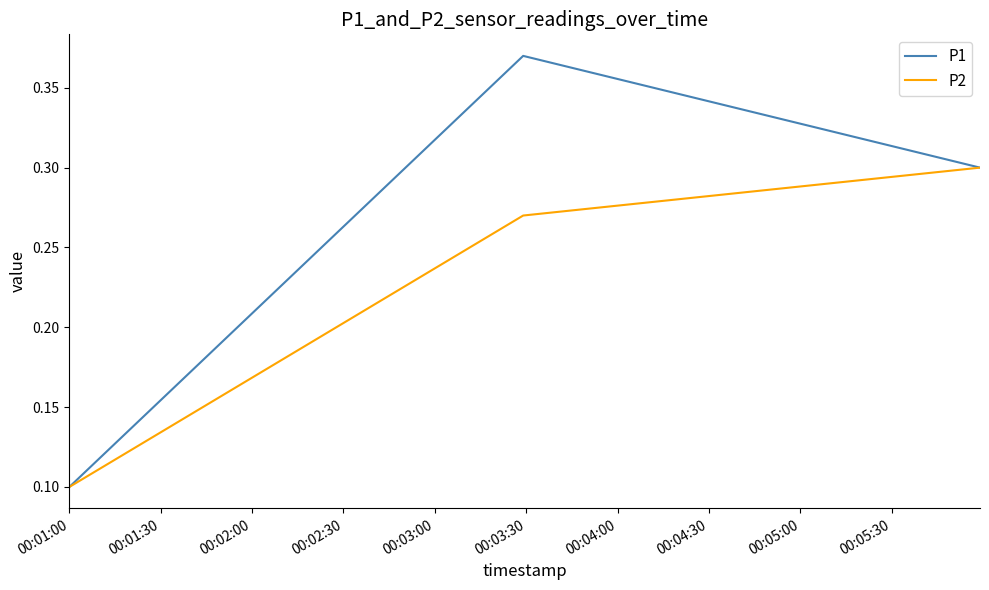

At how many categories does at least one series exceed 0?

3